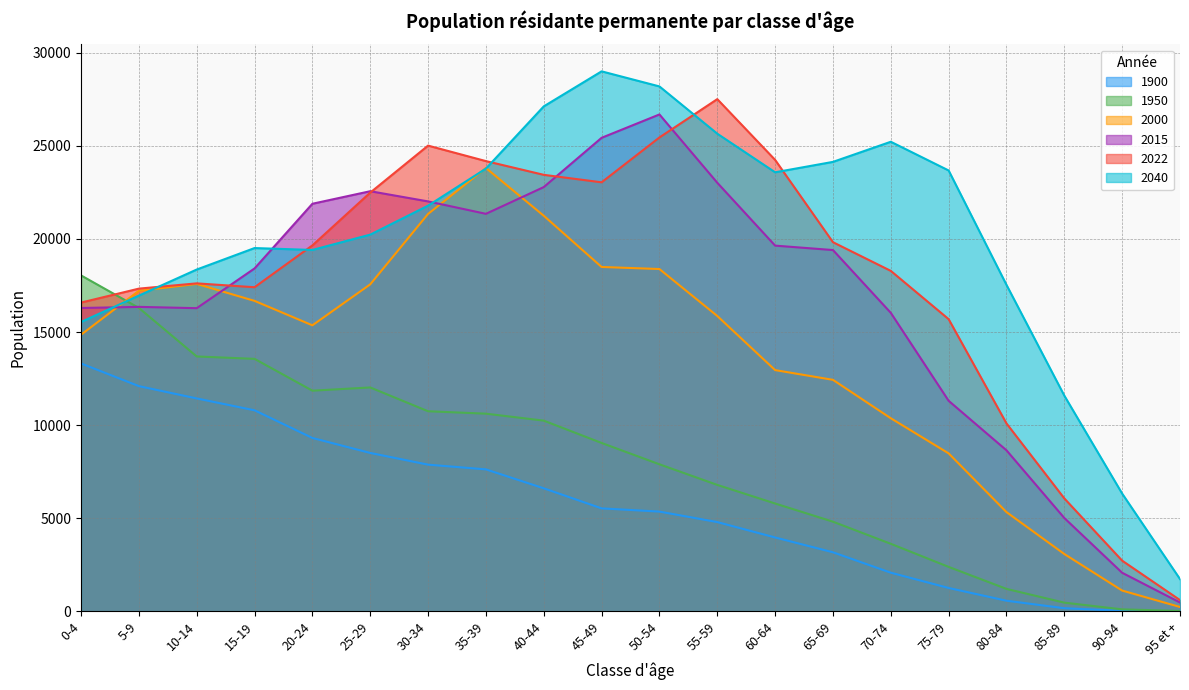

Where do 2015 and 2040 first cross each other?

0-4 and 5-9